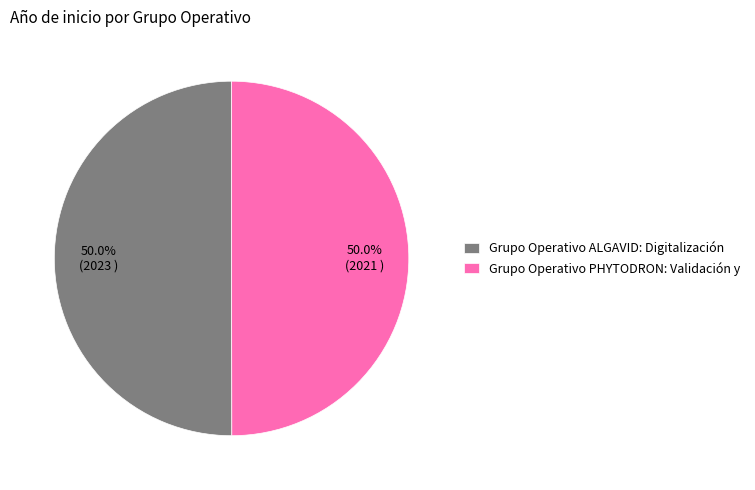

To the nearest percent, what percentage of the pie is Grupo Operativo ALGAVID: Digitalización?

50%